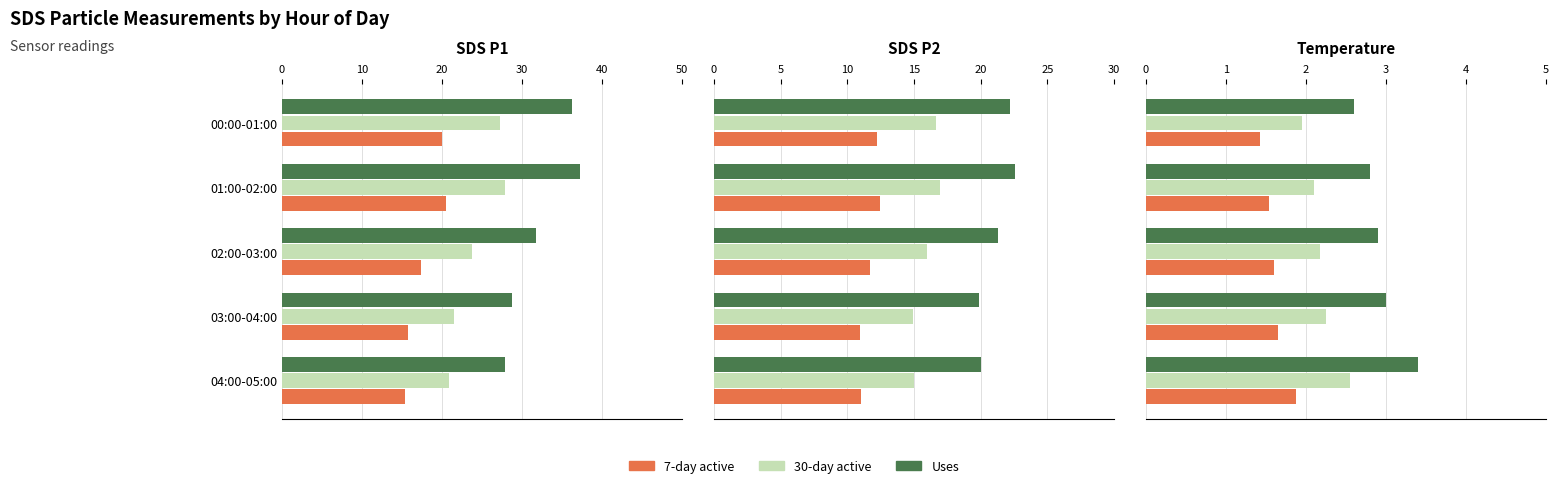

The 30-day active series shows 21.5 at 03:00-04:00. True or false?

True